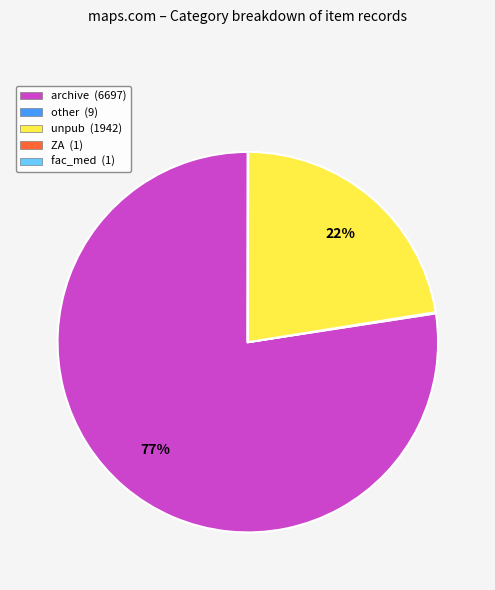

To the nearest percent, what is the average slice percentage?

20%